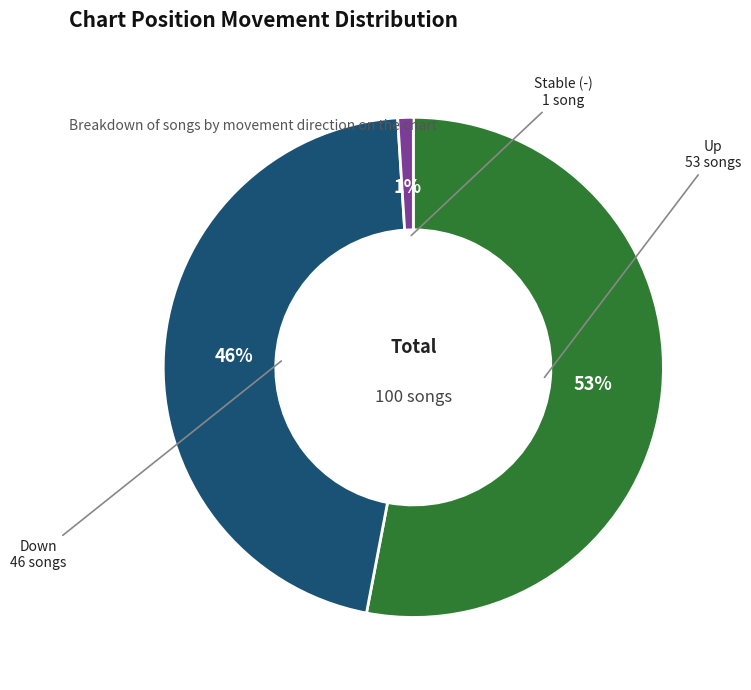

To the nearest percent, what is the difference between the largest and smallest slice percentages?

52%